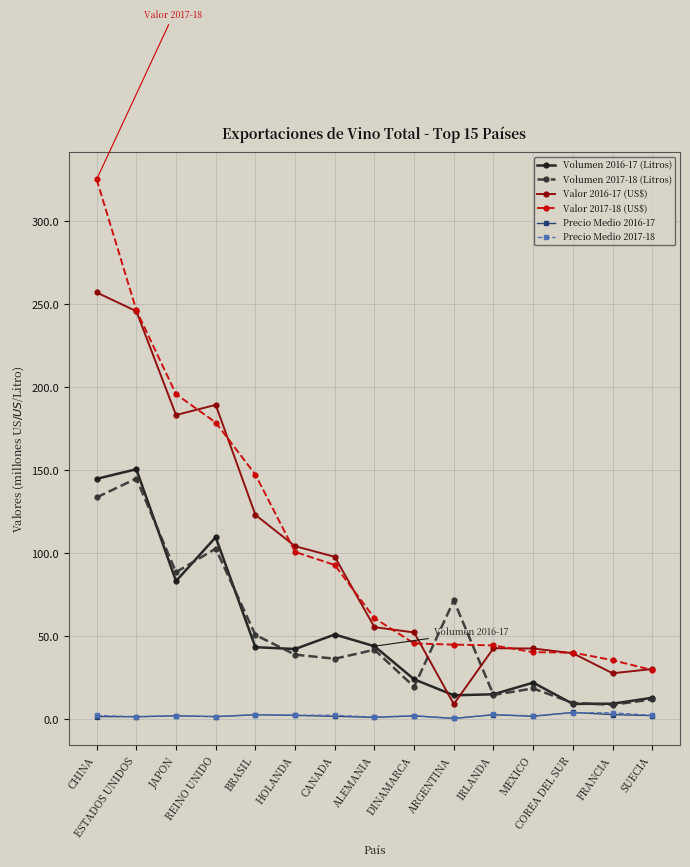

Which series has the widest spread of values?

Valor 2017-18 (US$)